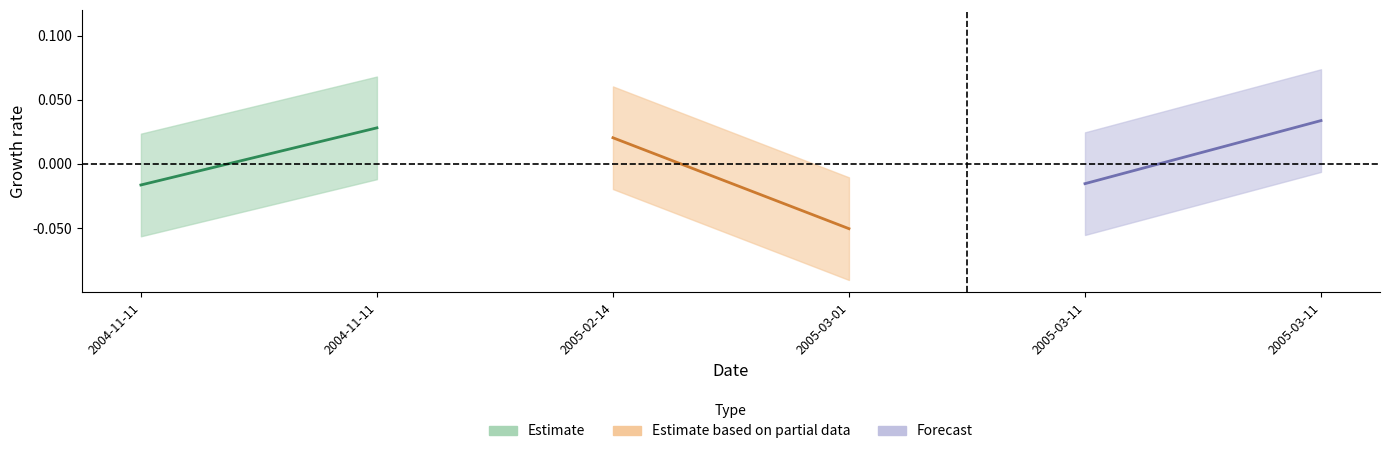

Does the chart have visible grid lines?

No